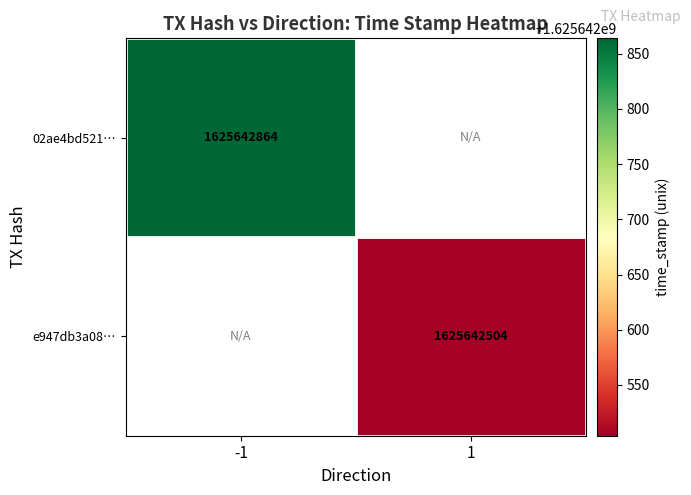

How many values in 02ae4bd5214fc65215fb746a675d1193c0f5aa7 are above zero?

1